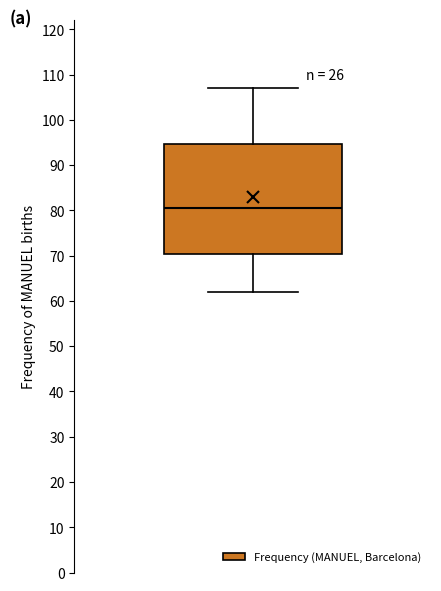

Read this box plot against the y-axis: the position of the median line, the range covered by the box, and the ends of both whiskers. The values are not printed on the chart, so give them approximately, as read against the axis.

median 81, box 70 to 95, whiskers 62 to 107